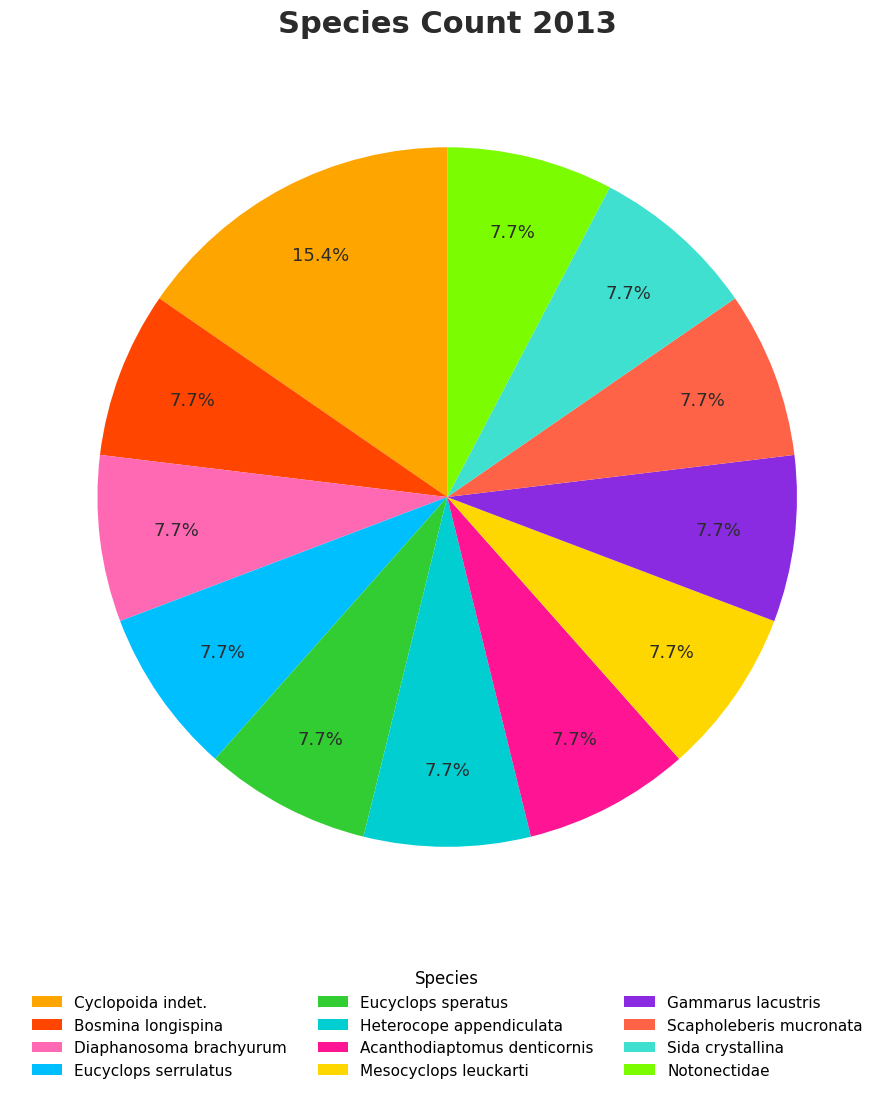

What percentage is the Diaphanosoma brachyurum slice, to the nearest percent?

8%